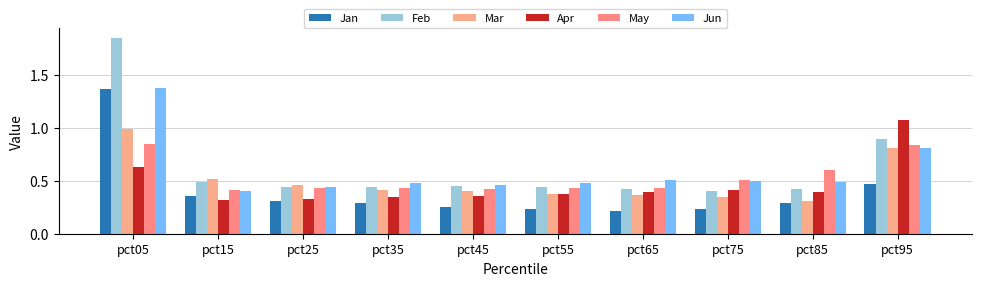

Which label corresponds to the largest value in the chart?

pct05